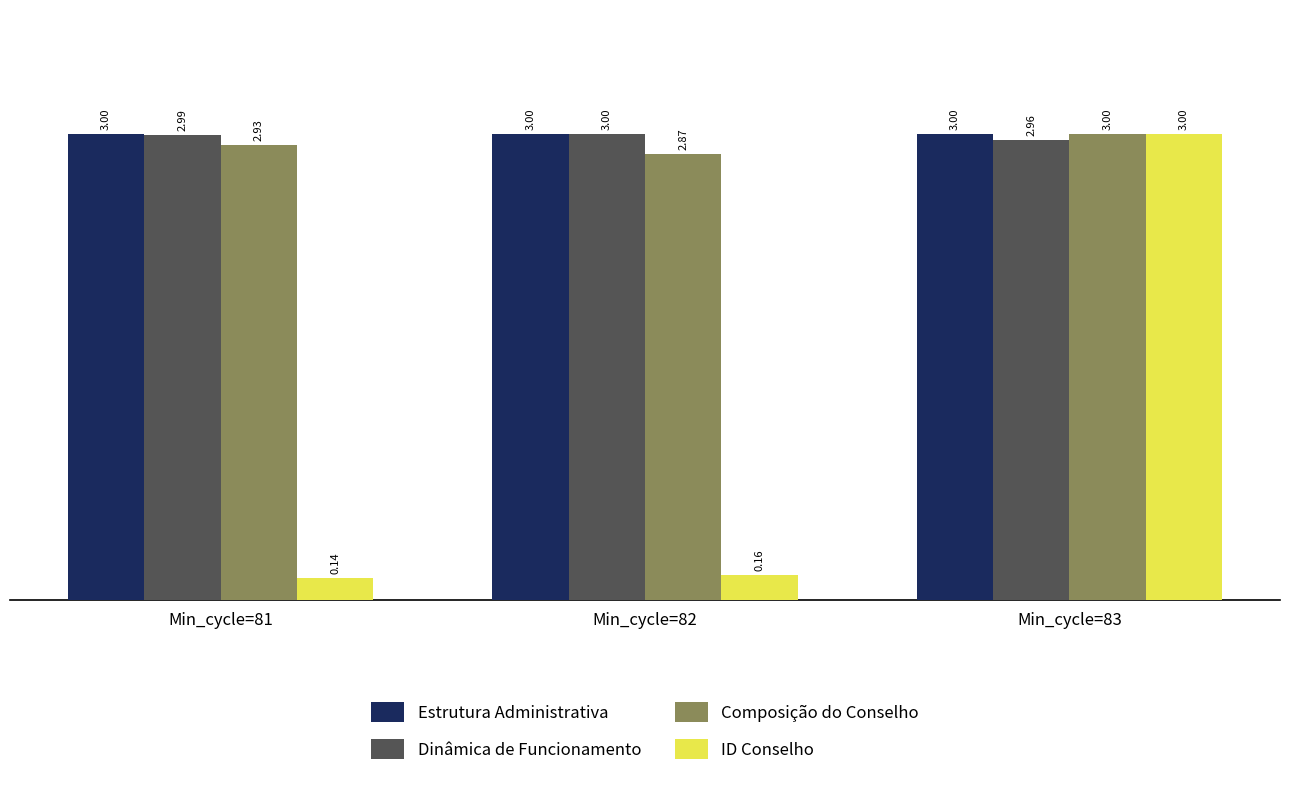

Which series has the largest range (max minus min)?

ID Conselho